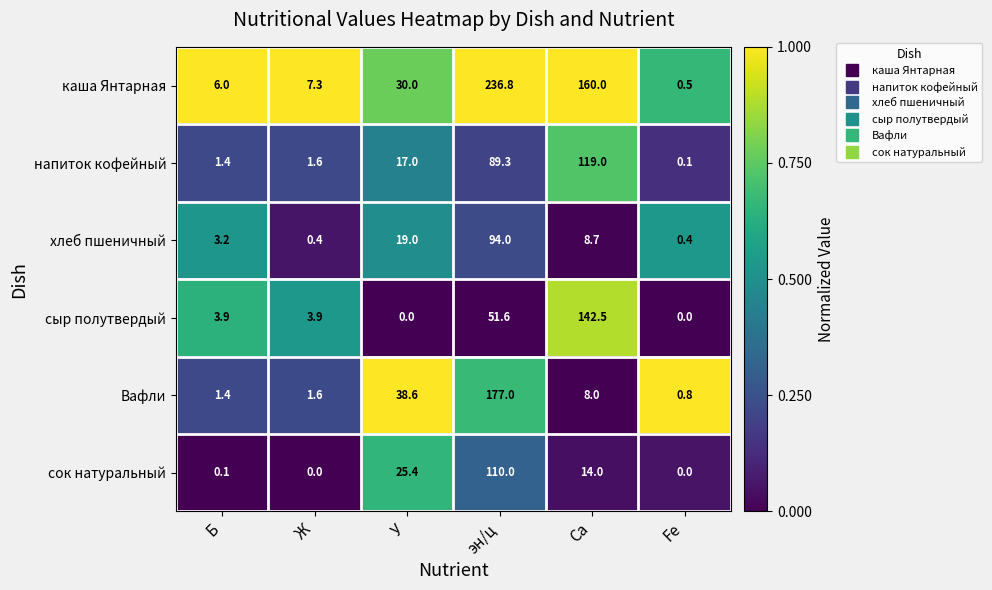

The хлеб пшеничный series shows 4.1 at Ca. True or false?

False